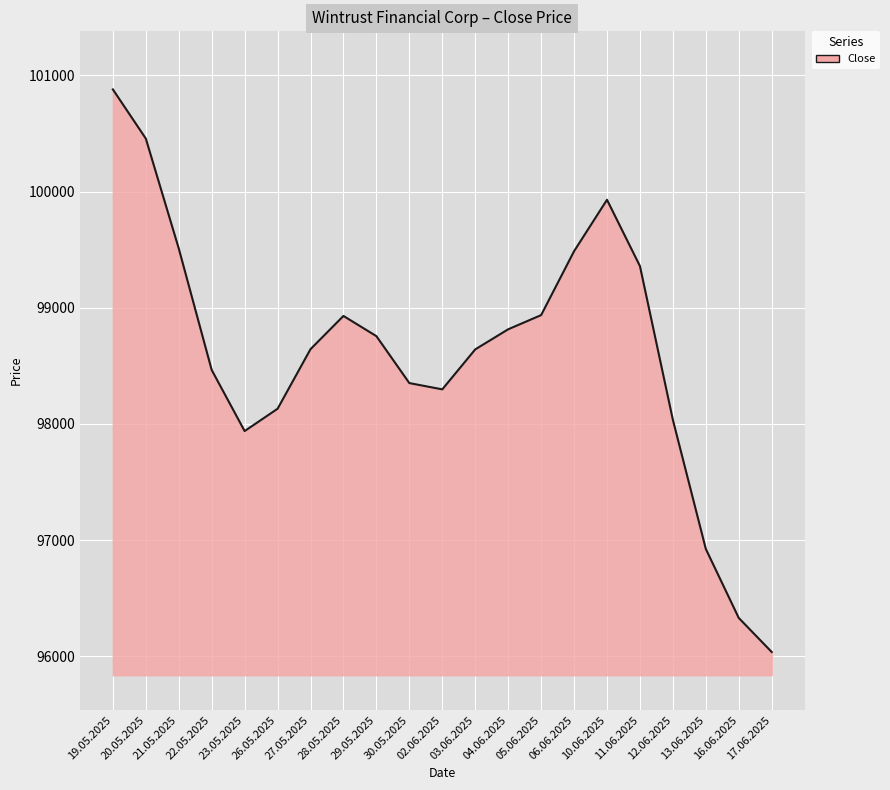

How many categories are shown in the chart?

21